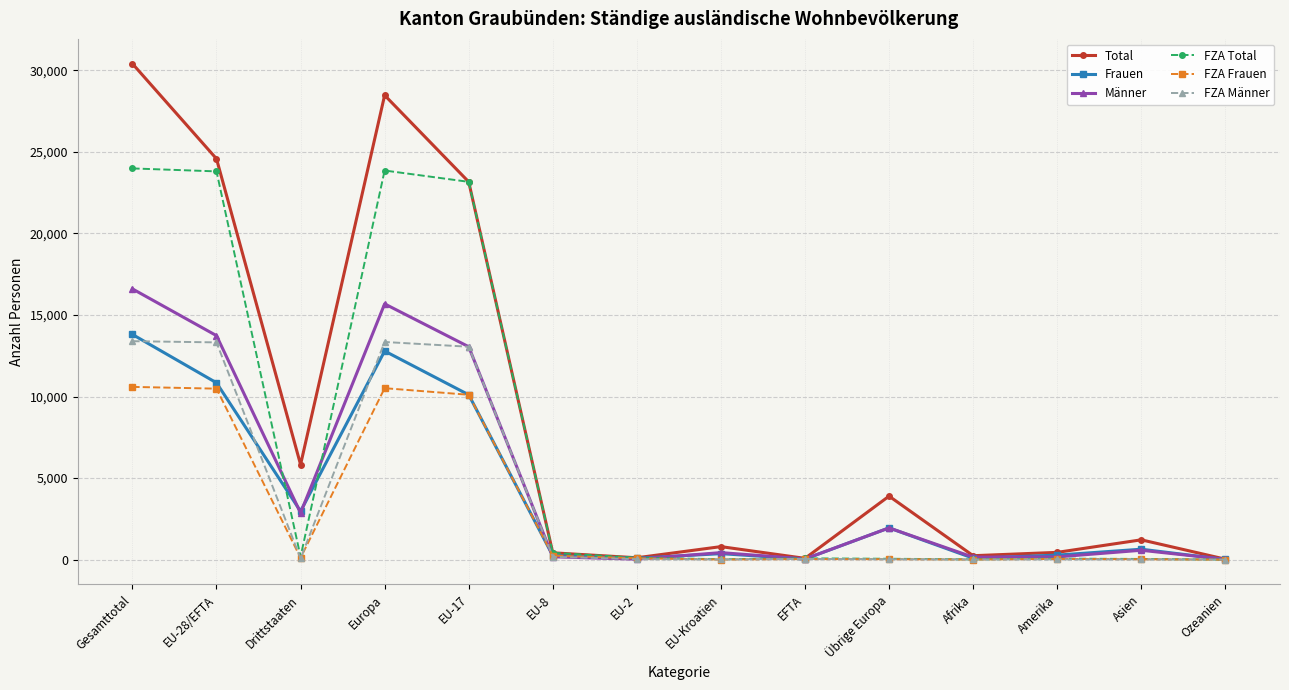

Is it true that FZA Männer equals 25 at Übrige Europa?

True